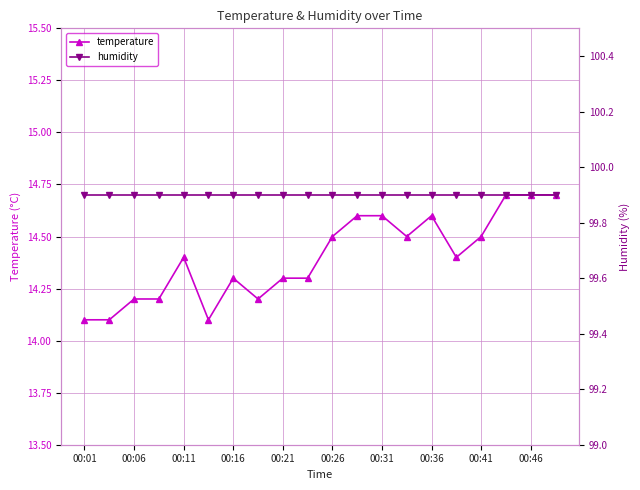

At how many categories does at least one series exceed 33?

20